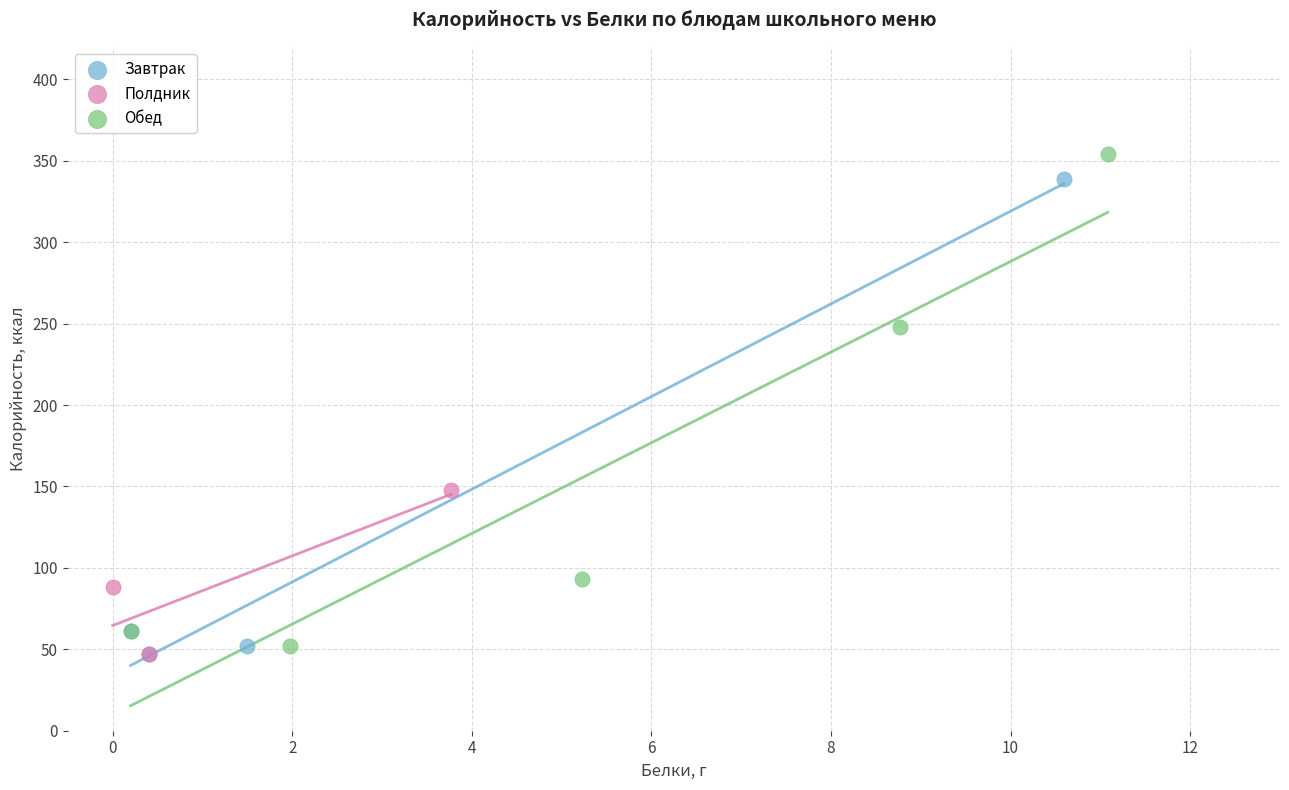

What are all the series names shown in the legend?

Завтрак, Полдник, Обед